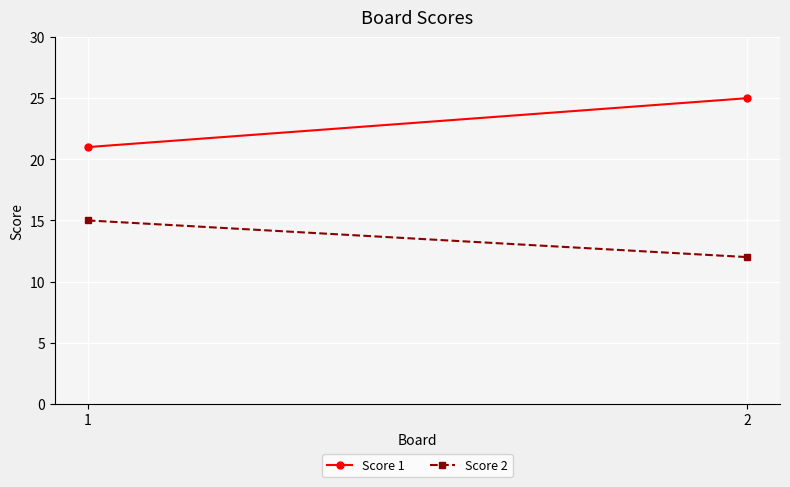

Reading left to right, list all the values displayed in this chart.

Score 1: 1=21	2=25
Score 2: 1=15	2=12